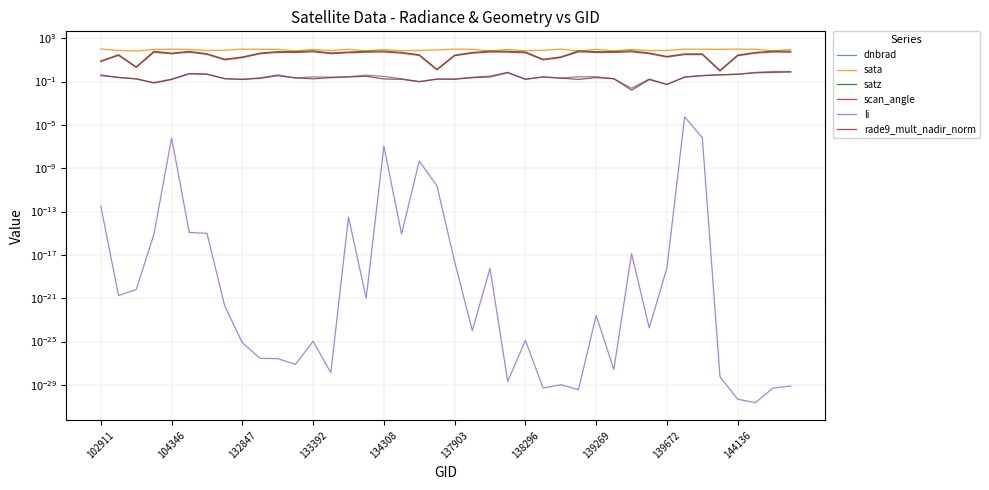

At how many categories does at least one series exceed 91?

20